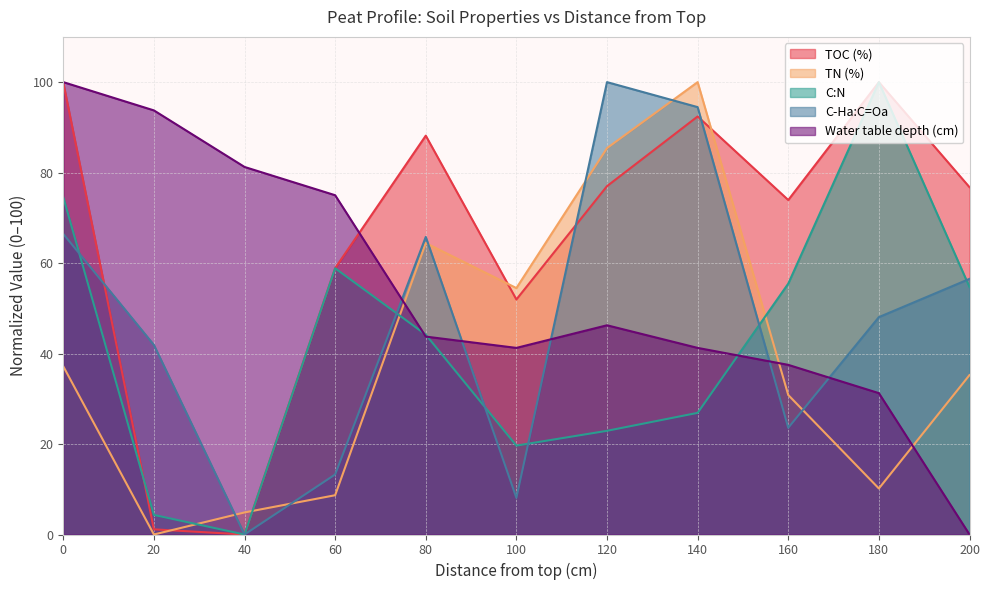

Is the value of Water table depth (cm) at 100 greater than the value of TOC (%) at 140?

No